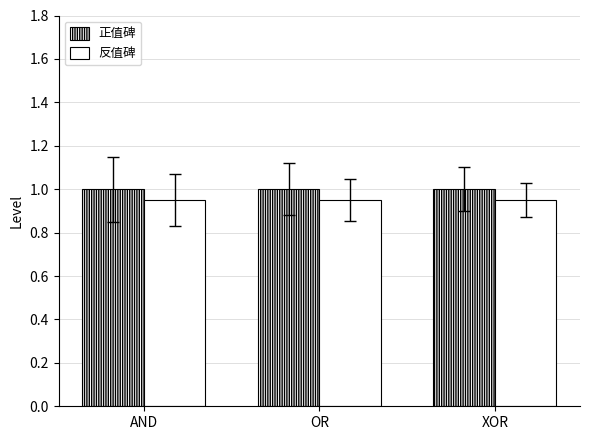

What is the label of the 2nd bar from the right?

OR